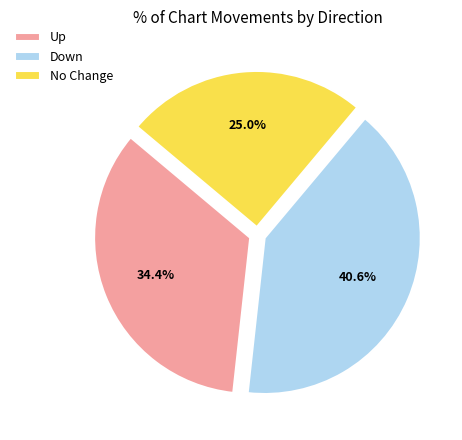

Is the sum of Up and Down greater than half?

Yes